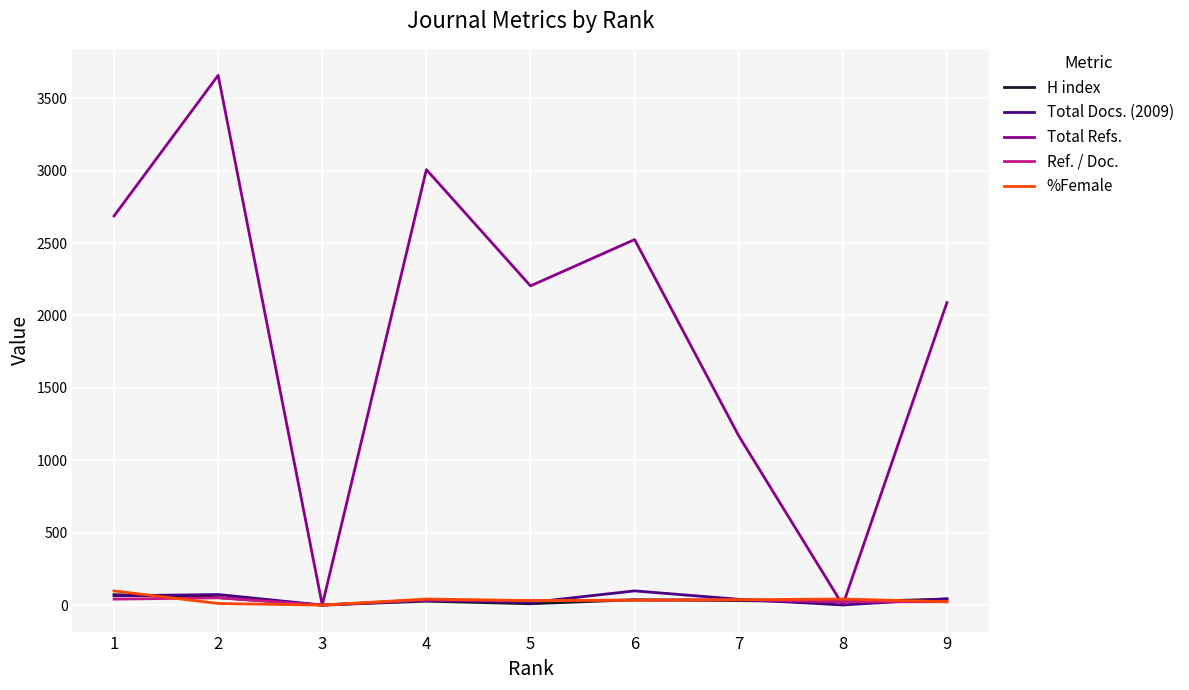

Between 8 and 9, which series saw the biggest shift?

Total Refs.